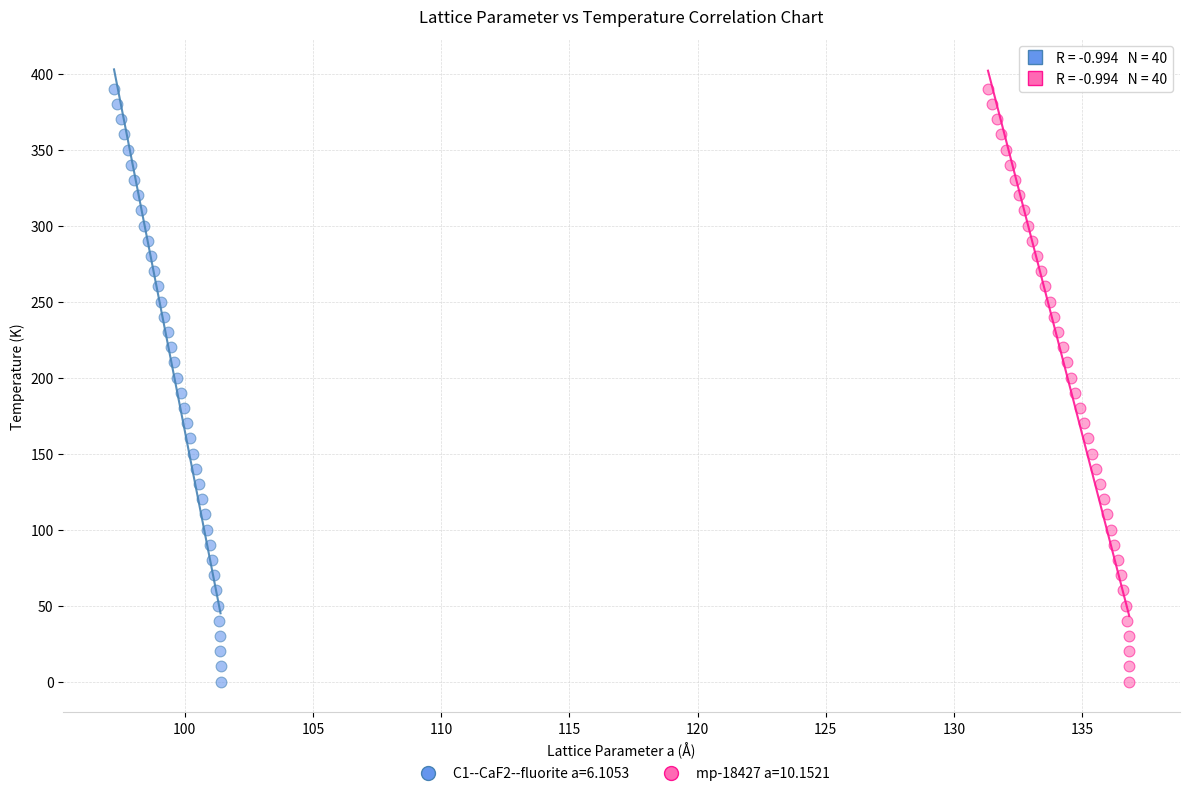

What are all the series names shown in the legend?

C1--CaF2--fluorite a=6.1053, mp-18427 a=10.1521